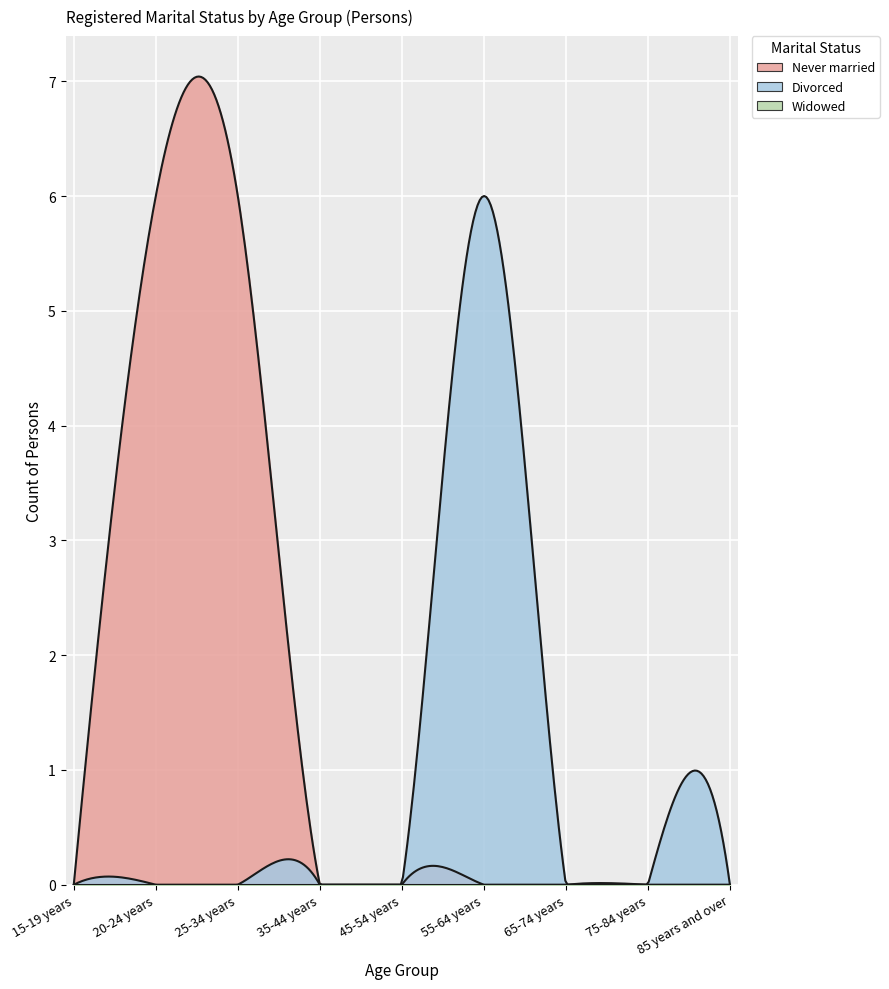

At which label is Widowed closest to 0?

15-19 years